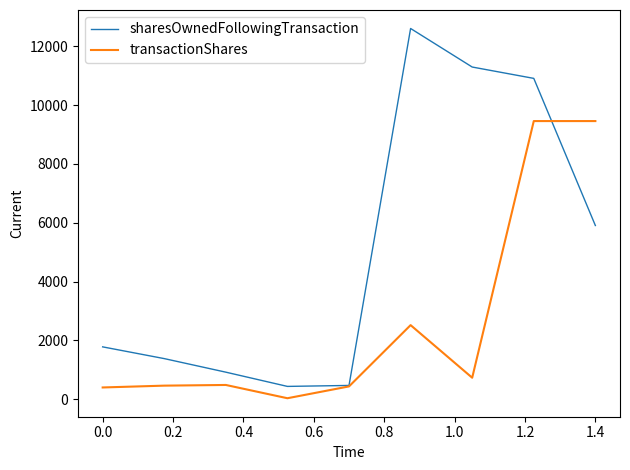

Which series has the widest spread of values?

sharesOwnedFollowingTransaction